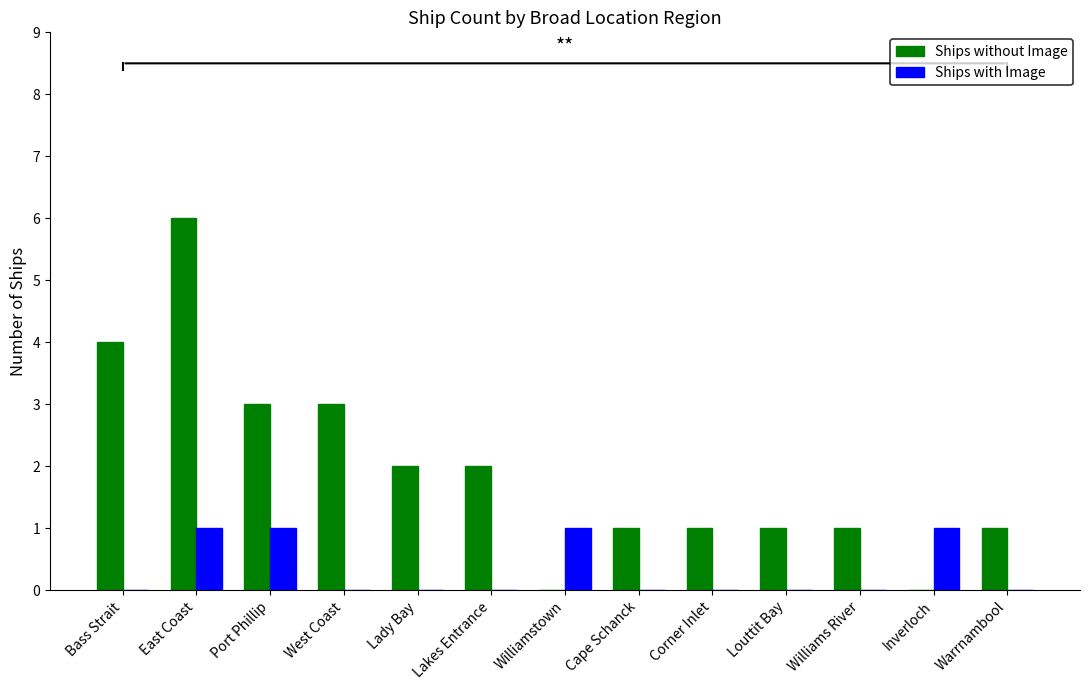

Reading left to right, extract all data points from this chart.

Ships without Image: 4	6	3	3	2	2	0	1	1	1	1	0	1
Ships with Image: 0	1	1	0	0	0	1	0	0	0	0	1	0